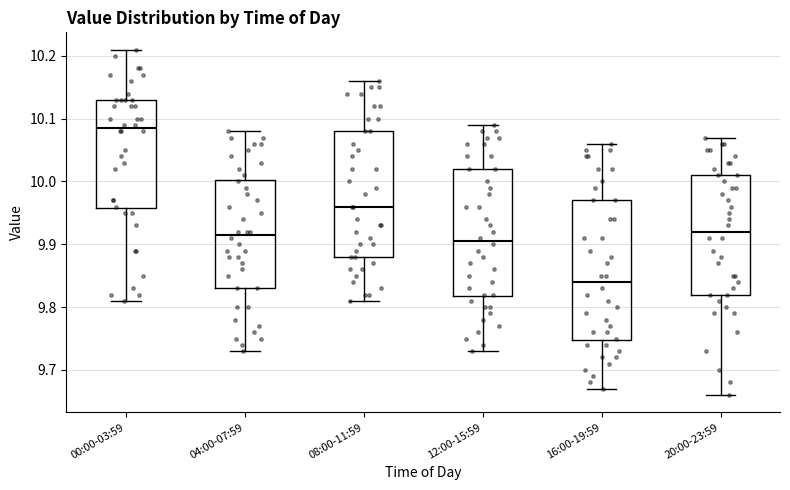

Reading left to right, read every box against the y-axis: the position of its median line, the range the box covers, and the ends of its whiskers. The values are not printed on the chart, so give them approximately, as read against the axis.

00:00-03:59: median 10.09, box 9.96 to 10.13, whiskers 9.81 to 10.21
04:00-07:59: median 9.92, box 9.83 to 10.00, whiskers 9.73 to 10.08
08:00-11:59: median 9.96, box 9.88 to 10.08, whiskers 9.81 to 10.16
12:00-15:59: median 9.91, box 9.82 to 10.02, whiskers 9.73 to 10.09
16:00-19:59: median 9.84, box 9.75 to 9.97, whiskers 9.67 to 10.06
20:00-23:59: median 9.92, box 9.82 to 10.01, whiskers 9.66 to 10.07